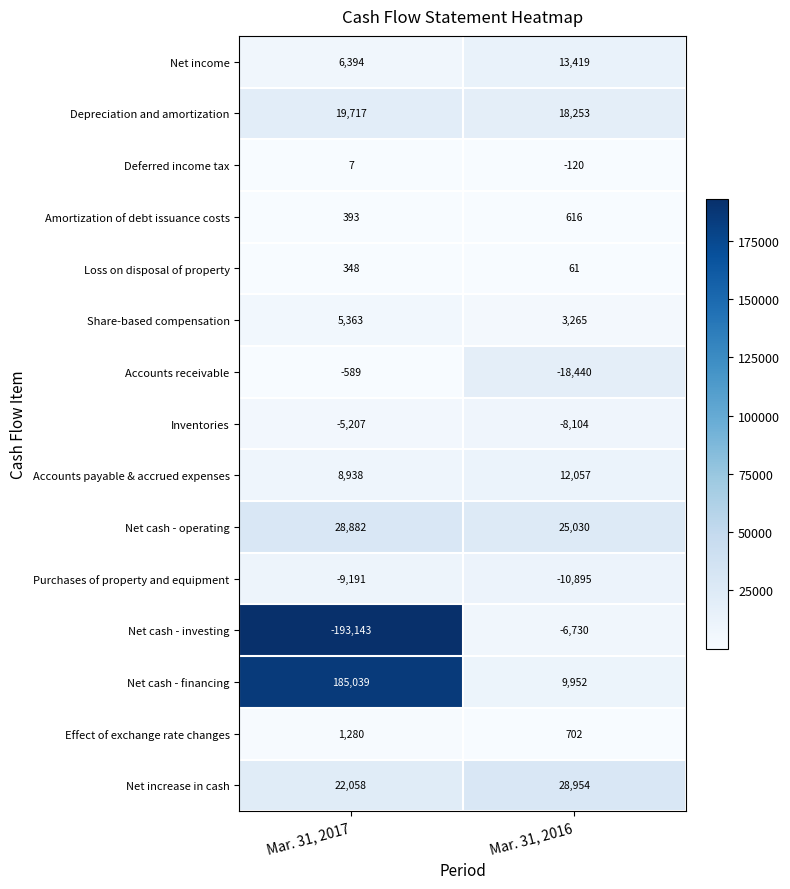

Reading left to right, transcribe all the data shown in this chart.

Net income: Mar. 31, 2017=6394	Mar. 31, 2016=13419
Depreciation and amortization: Mar. 31, 2017=19717	Mar. 31, 2016=18253
Deferred income tax: Mar. 31, 2017=7	Mar. 31, 2016=-120
Amortization of debt issuance costs: Mar. 31, 2017=393	Mar. 31, 2016=616
Loss on disposal of property: Mar. 31, 2017=348	Mar. 31, 2016=61
Share-based compensation: Mar. 31, 2017=5363	Mar. 31, 2016=3265
Accounts receivable: Mar. 31, 2017=-589	Mar. 31, 2016=-18440
Inventories: Mar. 31, 2017=-5207	Mar. 31, 2016=-8104
Accounts payable & accrued expenses: Mar. 31, 2017=8938	Mar. 31, 2016=12057
Net cash - operating: Mar. 31, 2017=28882	Mar. 31, 2016=25030
Purchases of property and equipment: Mar. 31, 2017=-9191	Mar. 31, 2016=-10895
Net cash - investing: Mar. 31, 2017=-193143	Mar. 31, 2016=-6730
Net cash - financing: Mar. 31, 2017=185039	Mar. 31, 2016=9952
Effect of exchange rate changes: Mar. 31, 2017=1280	Mar. 31, 2016=702
Net increase in cash: Mar. 31, 2017=22058	Mar. 31, 2016=28954